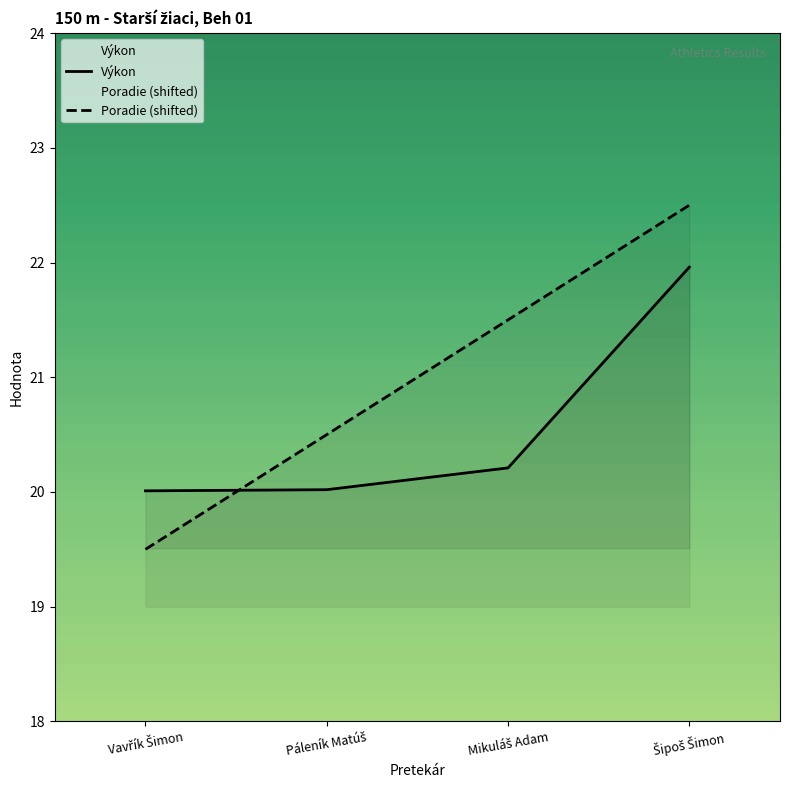

List the series in order of their overall mean, highest first.

Poradie (shifted), Výkon